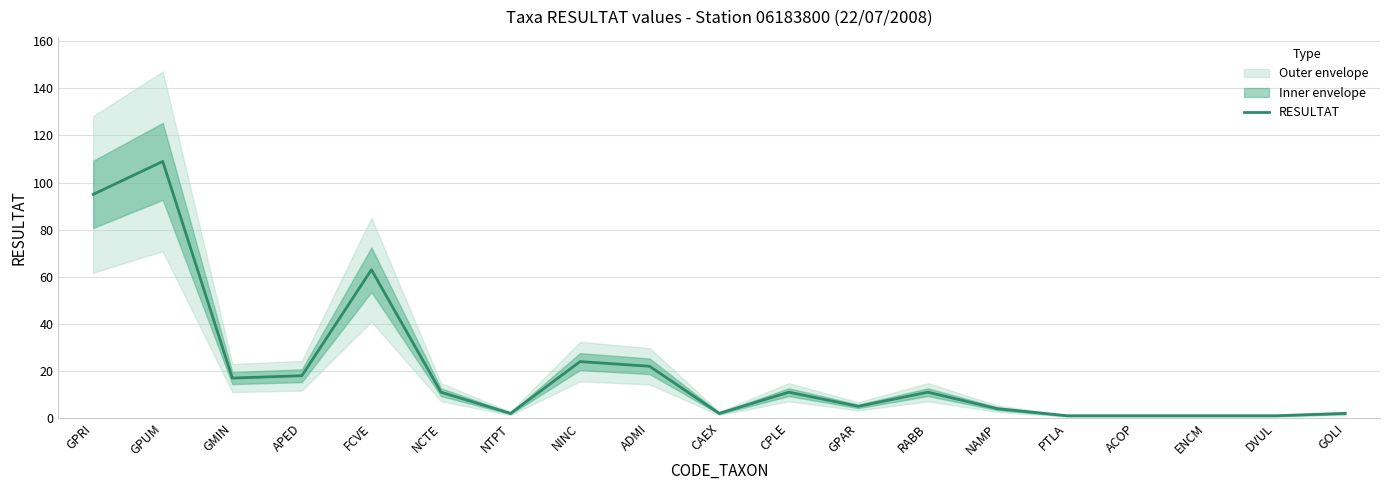

Reading left to right, transcribe all the data shown in this chart.

95	109	17	18	63	11	2	24	22	2	11	5	11	4	1	1	1	1	2